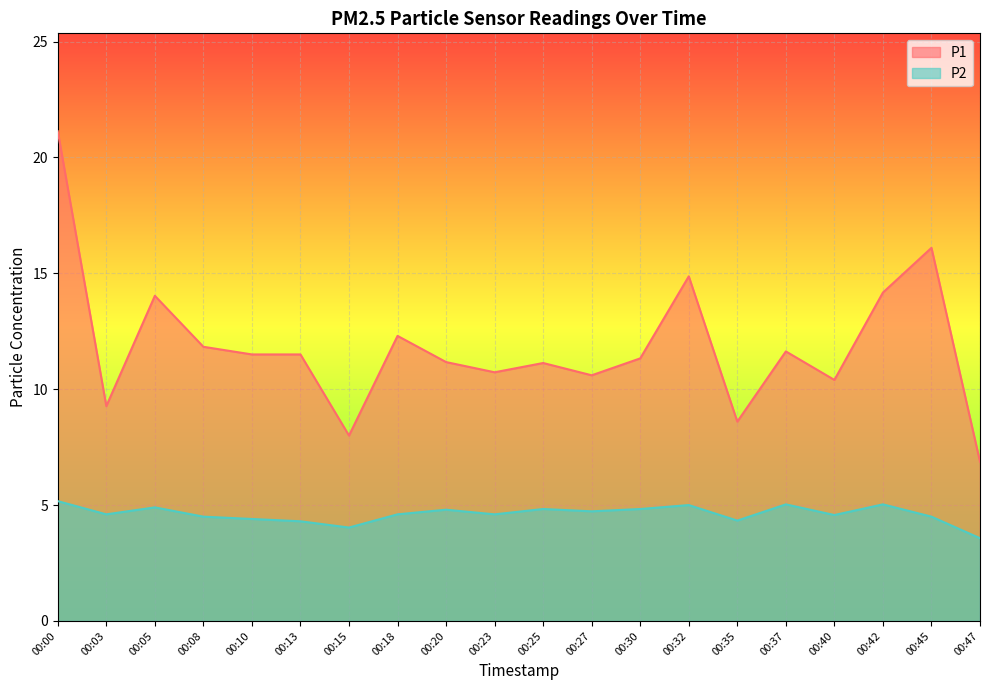

What is the value of the P2 point at the 18th from the left?

5.0